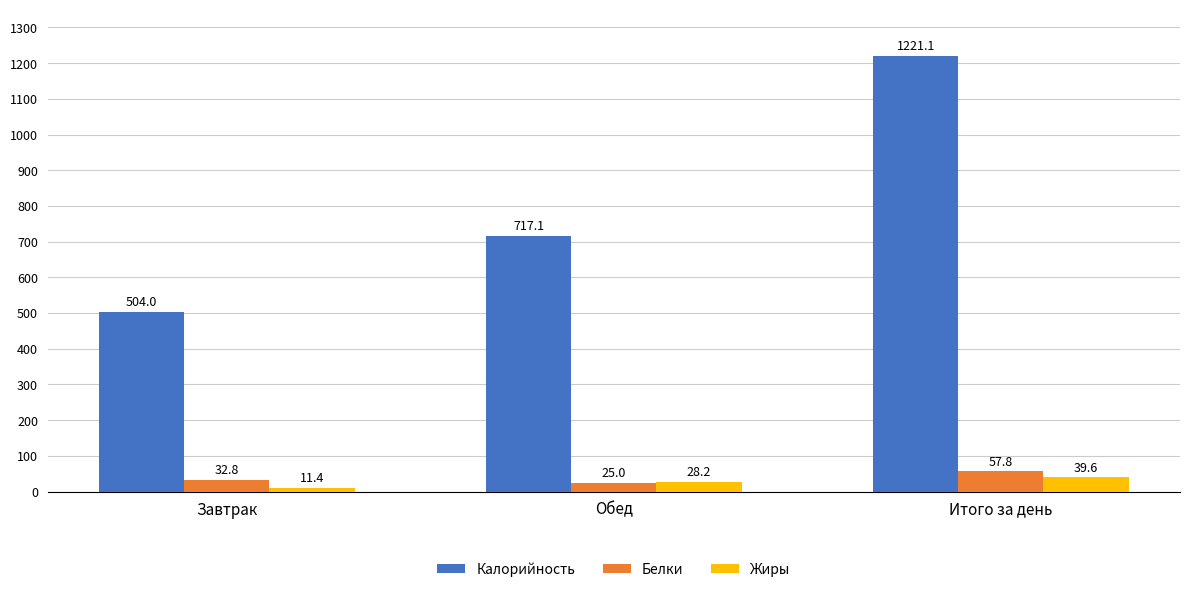

Which series changed the most between Завтрак and Итого за день?

Калорийность